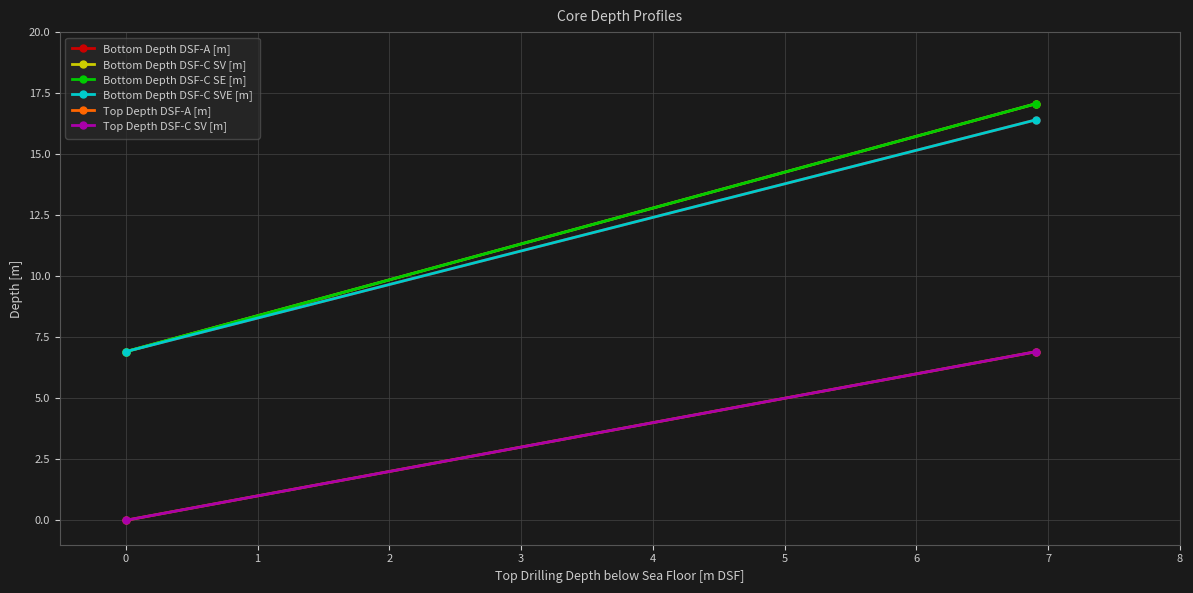

How many data points in Bottom Depth DSF-C SVE [m] are less than 16?

1